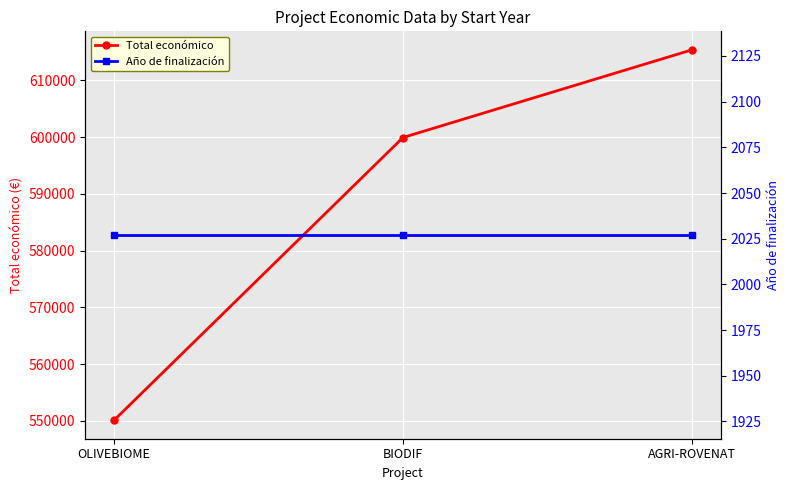

What is the total value across all series at OLIVEBIOME?

552138